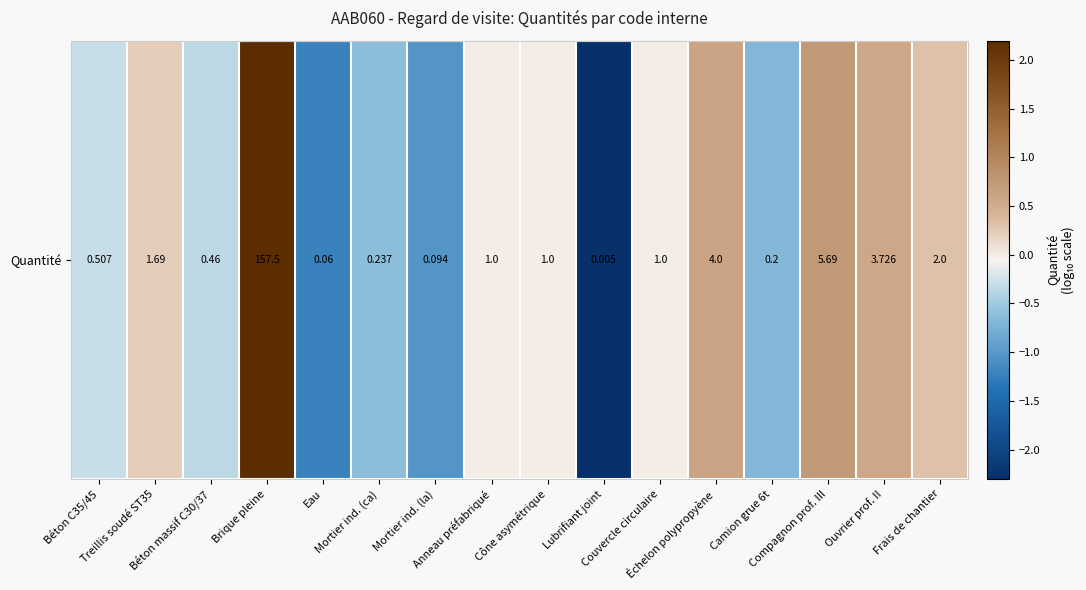

Where does the data first go above 0?

Treillis soudé ST35